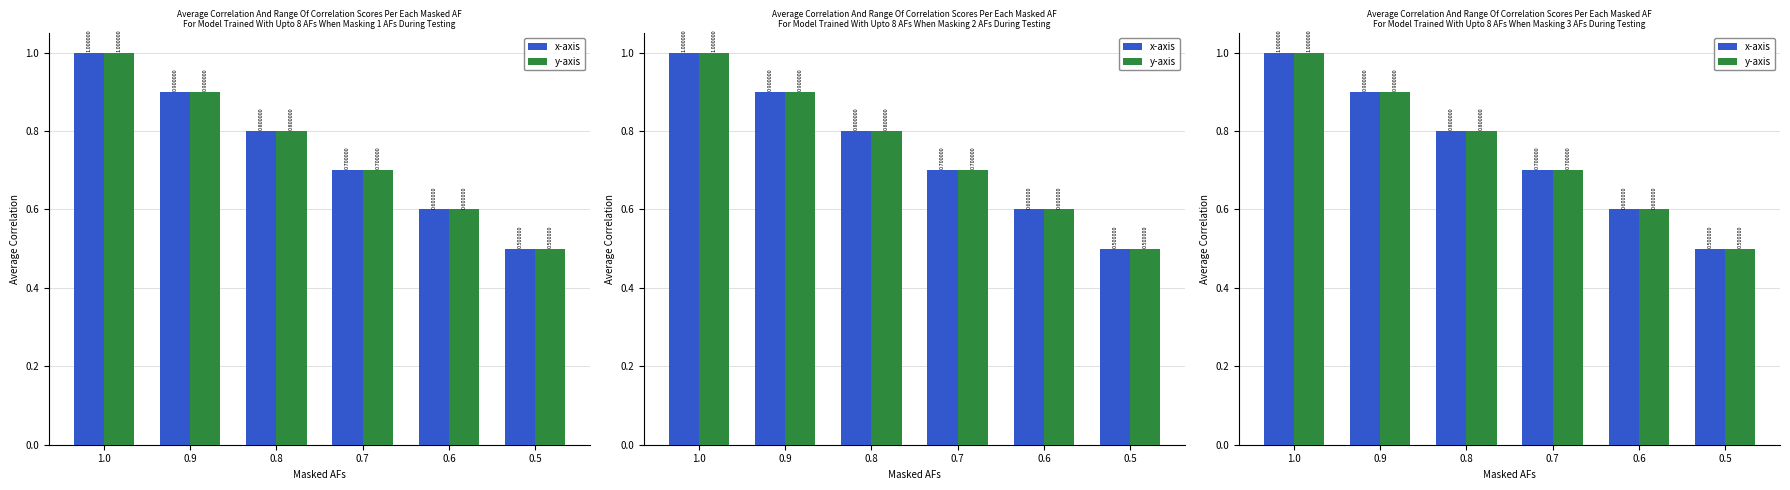

What is the value of the x-axis bar at the 1st from the left?

1.0